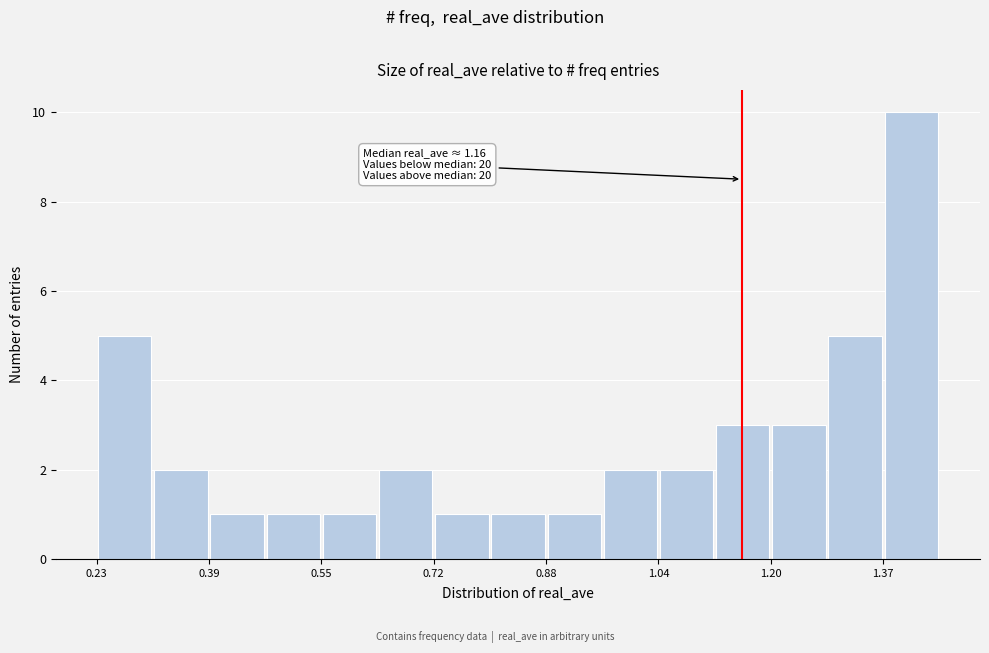

Which range on the x-axis has the tallest bar?

1.36 to 1.44